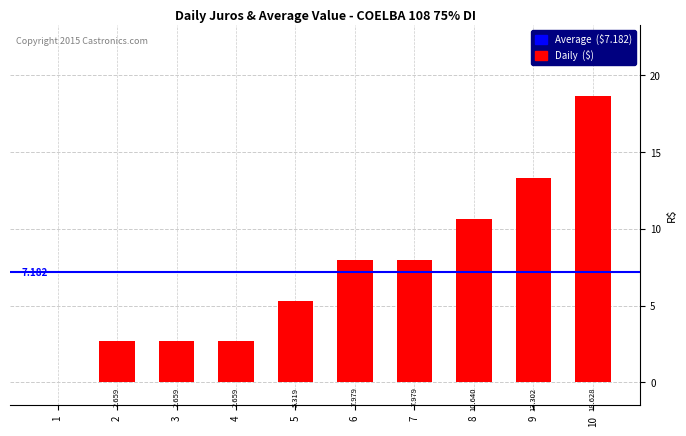

Reading right to left, transcribe all the data shown in this chart.

18.6	13.3	10.6	8.0	8.0	5.3	2.7	2.7	2.7	0.0